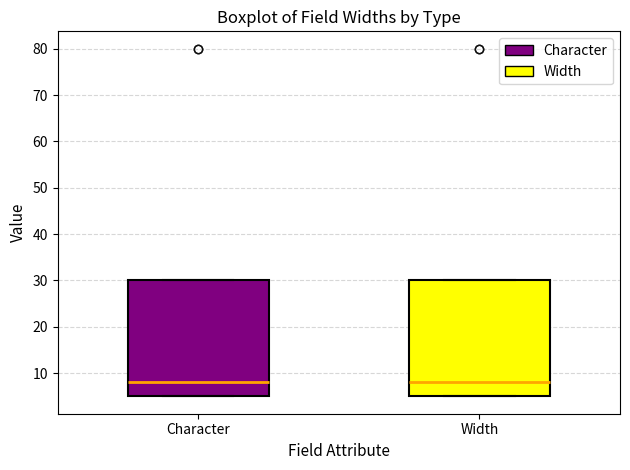

Reading left to right, read every box against the y-axis: the position of its median line, the range the box covers, and the ends of its whiskers. The values are not printed on the chart, so give them approximately, as read against the axis.

Character: median 8, box 5 to 30, whiskers 5 to 30
Width: median 8, box 5 to 30, whiskers 5 to 30